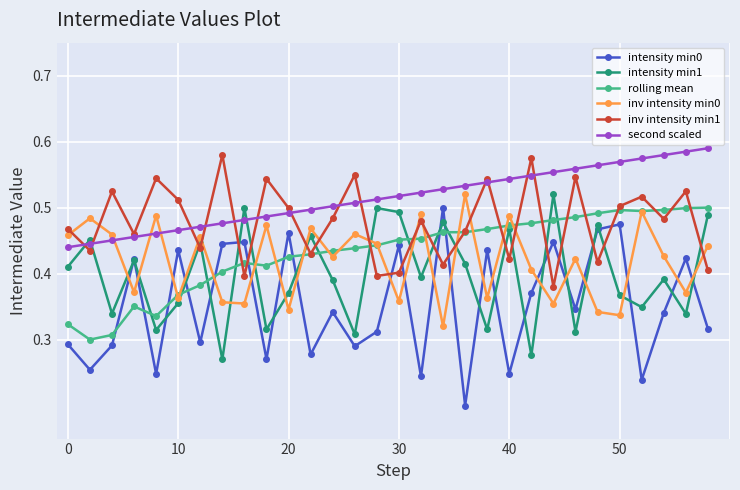

How many intensity min0 values are between 0 and 1?

30